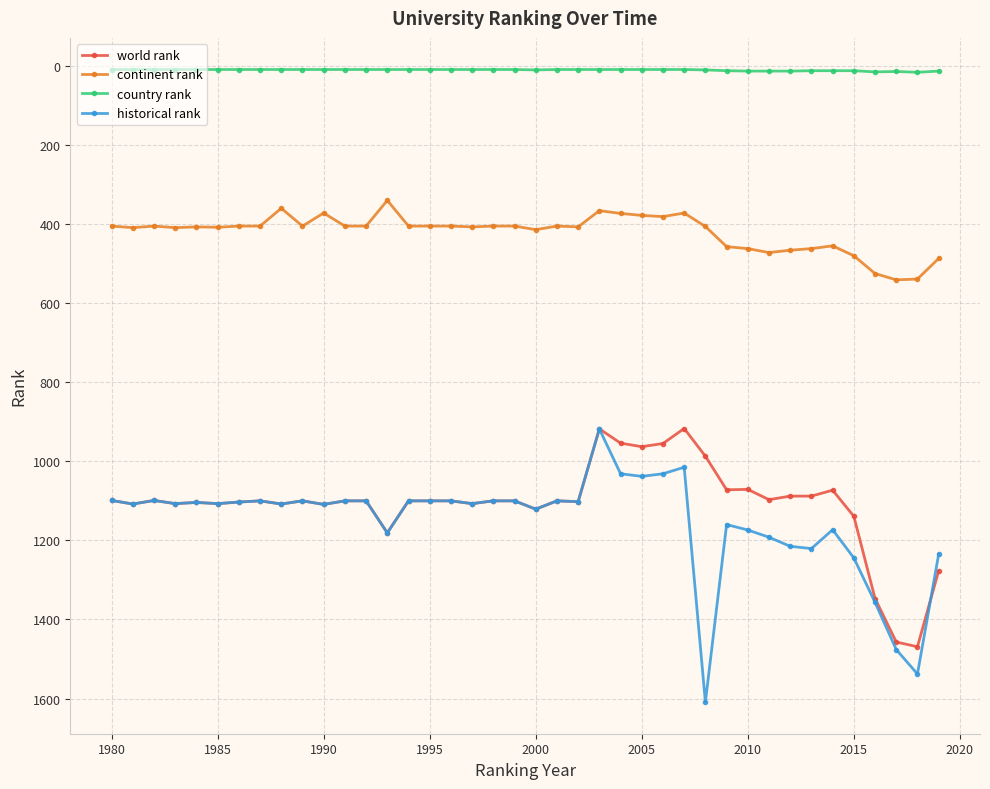

At how many categories does at least one series exceed 121?

40